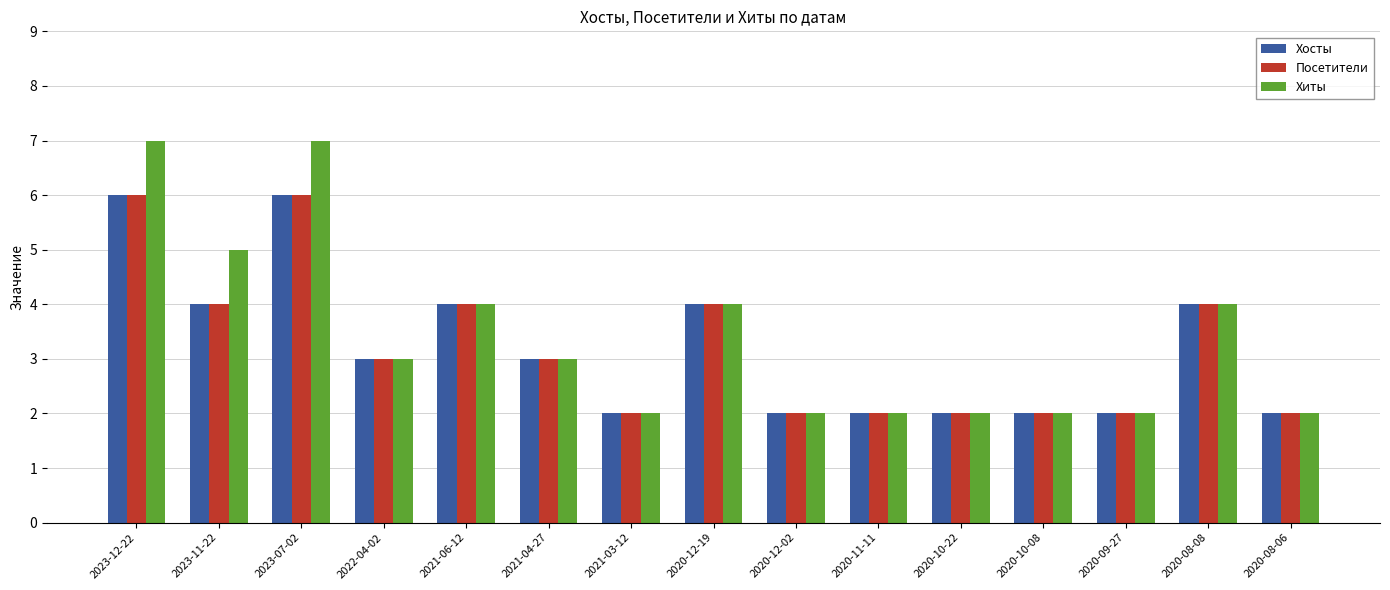

Is it true that Хосты equals 3 at 2020-10-08?

False